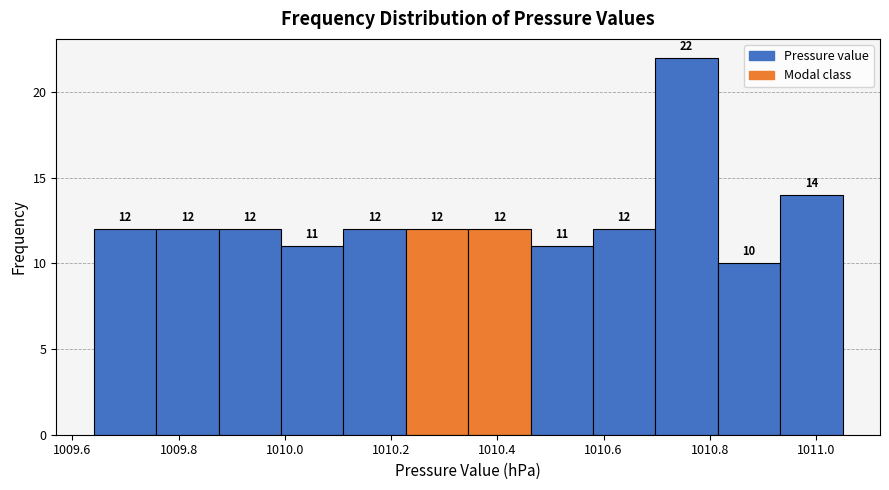

Reading left to right, list every bar in this chart as the range it spans on the x-axis followed by its height. The bar edges are not printed on the chart, so give them approximately, as read against the axis.

1009.64 to 1009.76: 12
1009.76 to 1009.88: 12
1009.88 to 1010.00: 12
1010.00 to 1010.12: 11
1010.12 to 1010.22: 12
1010.22 to 1010.34: 12
1010.34 to 1010.46: 12
1010.46 to 1010.58: 11
1010.58 to 1010.70: 12
1010.70 to 1010.82: 22
1010.82 to 1010.94: 10
1010.94 to 1011.06: 14